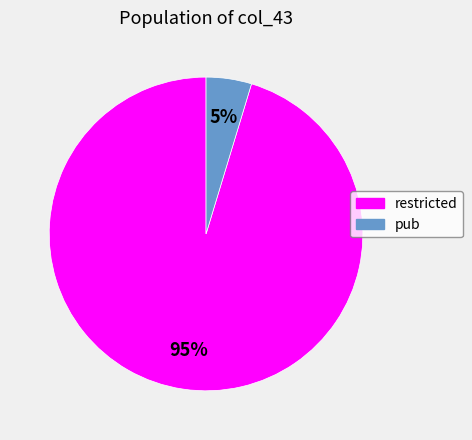

What percentage is the pub slice, to the nearest percent?

5%